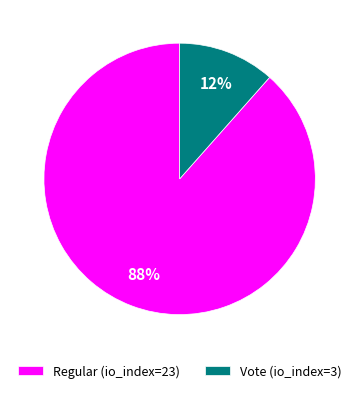

Which slice is the smallest?

Vote (io_index=3)